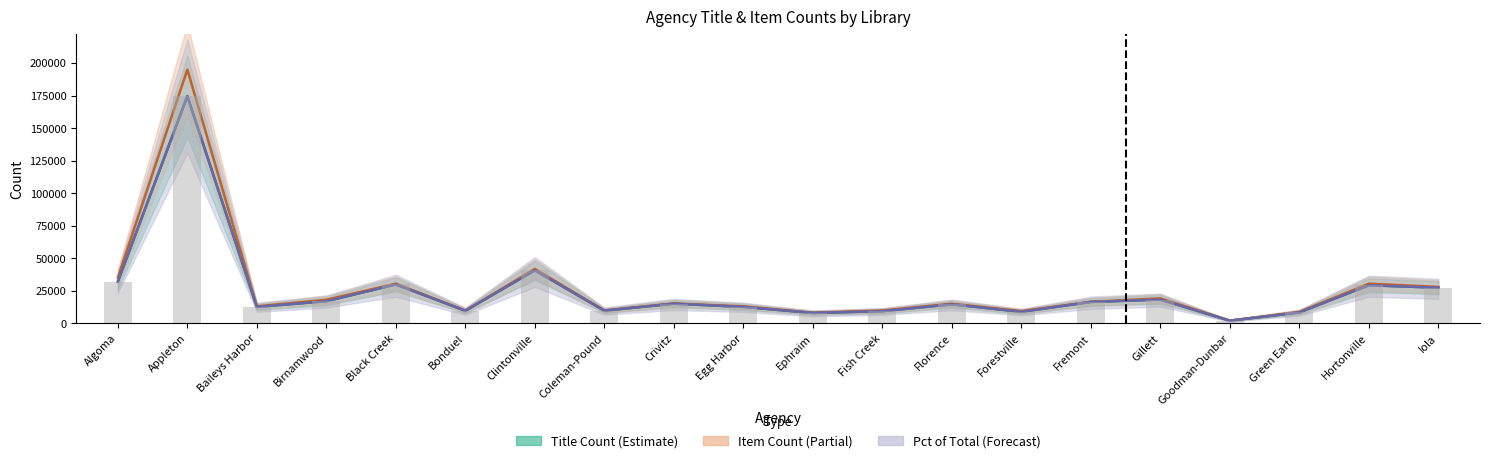

What is the spread (max minus min) of values at Baileys Harbor?

453.0